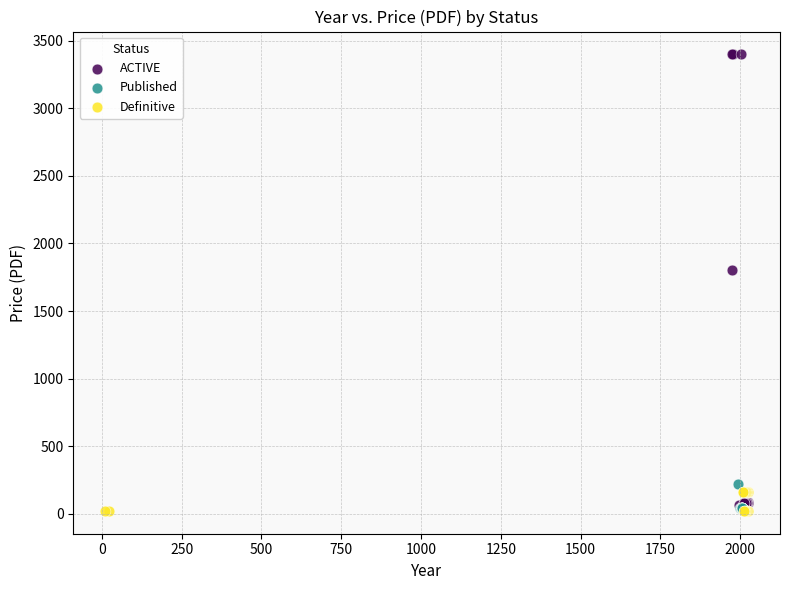

Which series has the widest spread of Y values?

ACTIVE